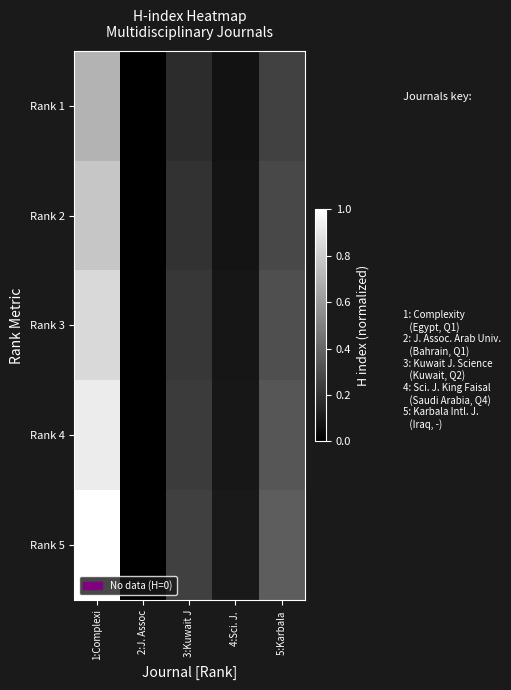

Reading right to left, transcribe all the data shown in this chart.

Rank 1: 5:Karbala =0.3	4:Sci. J. =0.1	3:Kuwait J=0.2	2:J. Assoc=0.0	1:Complexi=0.7
Rank 2: 5:Karbala =0.3	4:Sci. J. =0.1	3:Kuwait J=0.2	2:J. Assoc=0.0	1:Complexi=0.8
Rank 3: 5:Karbala =0.3	4:Sci. J. =0.1	3:Kuwait J=0.2	2:J. Assoc=0.0	1:Complexi=0.8
Rank 4: 5:Karbala =0.3	4:Sci. J. =0.1	3:Kuwait J=0.2	2:J. Assoc=0.0	1:Complexi=0.9
Rank 5: 5:Karbala =0.4	4:Sci. J. =0.1	3:Kuwait J=0.3	2:J. Assoc=0.0	1:Complexi=1.0